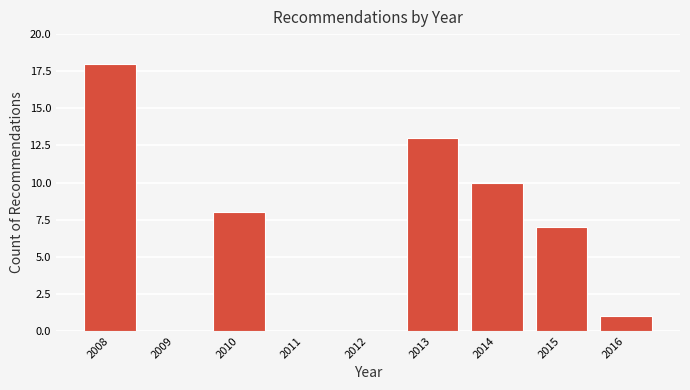

Reading left to right, list every bar in this chart as the range it spans on the x-axis followed by its height. The values are not printed on the chart, so give them approximately, as read against the axis.

2007.5 to 2008.5: 18
2008.5 to 2009.5: 0
2009.5 to 2010.5: 8
2010.5 to 2011.5: 0
2011.5 to 2012.5: 0
2012.5 to 2013.5: 13
2013.5 to 2014.5: 10
2014.5 to 2015.5: 7
2015.5 to 2016.5: 1